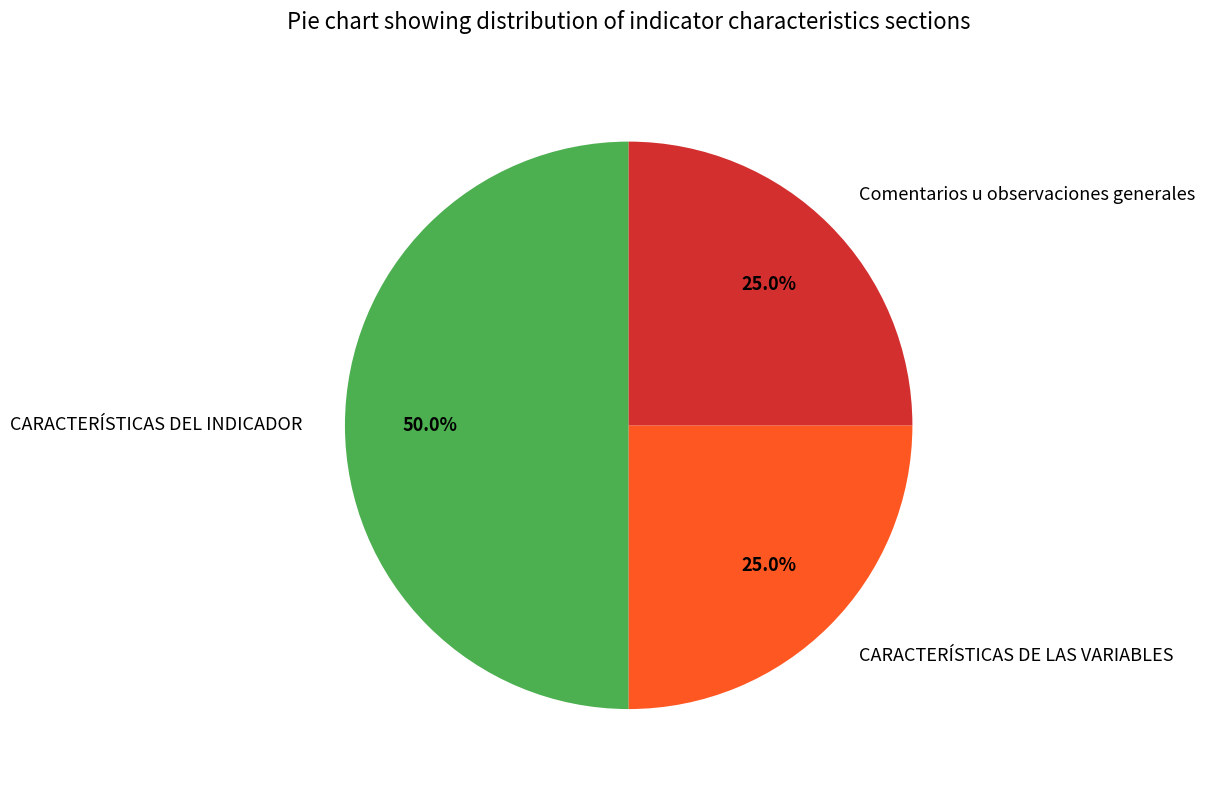

Is it true that CARACTERÍSTICAS DE LAS VARIABLES is 30% of the pie?

False